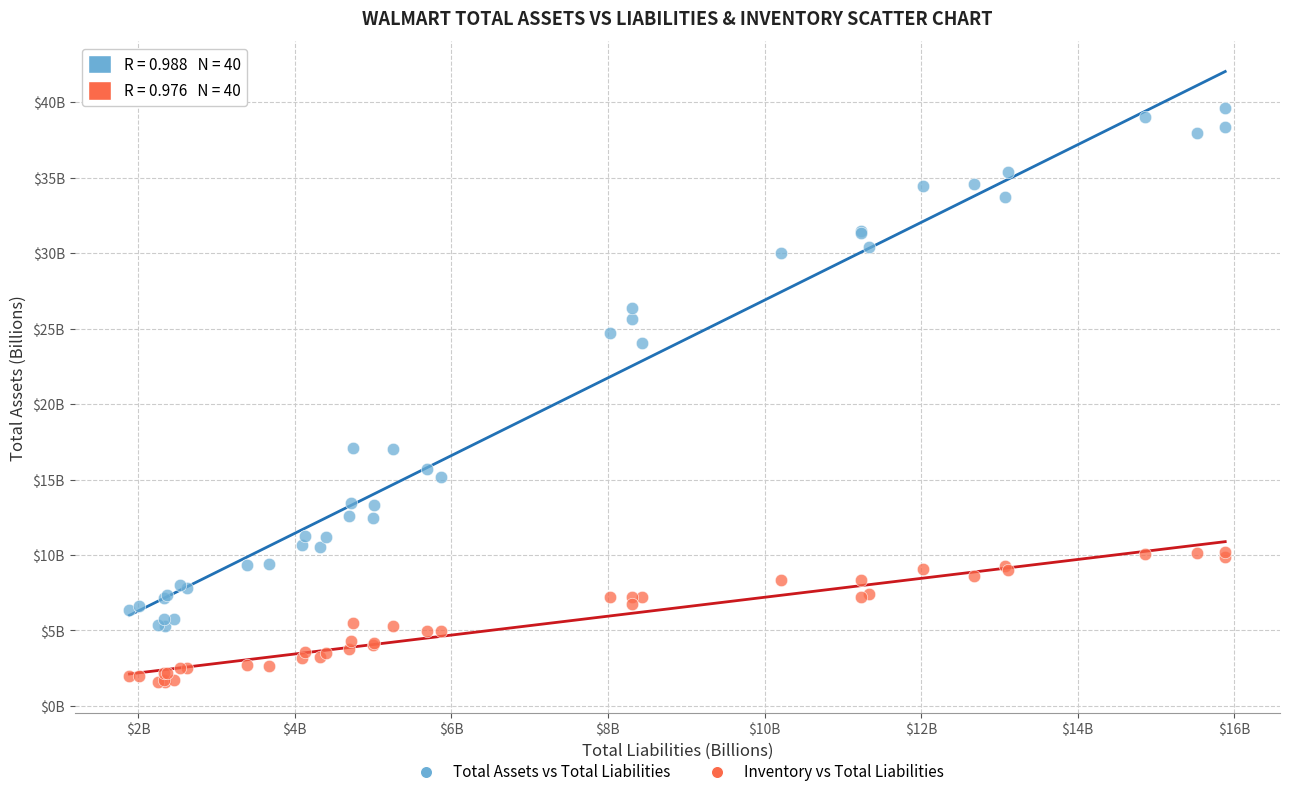

Which series contains the highest Y value?

Total Assets vs Total Liabilities